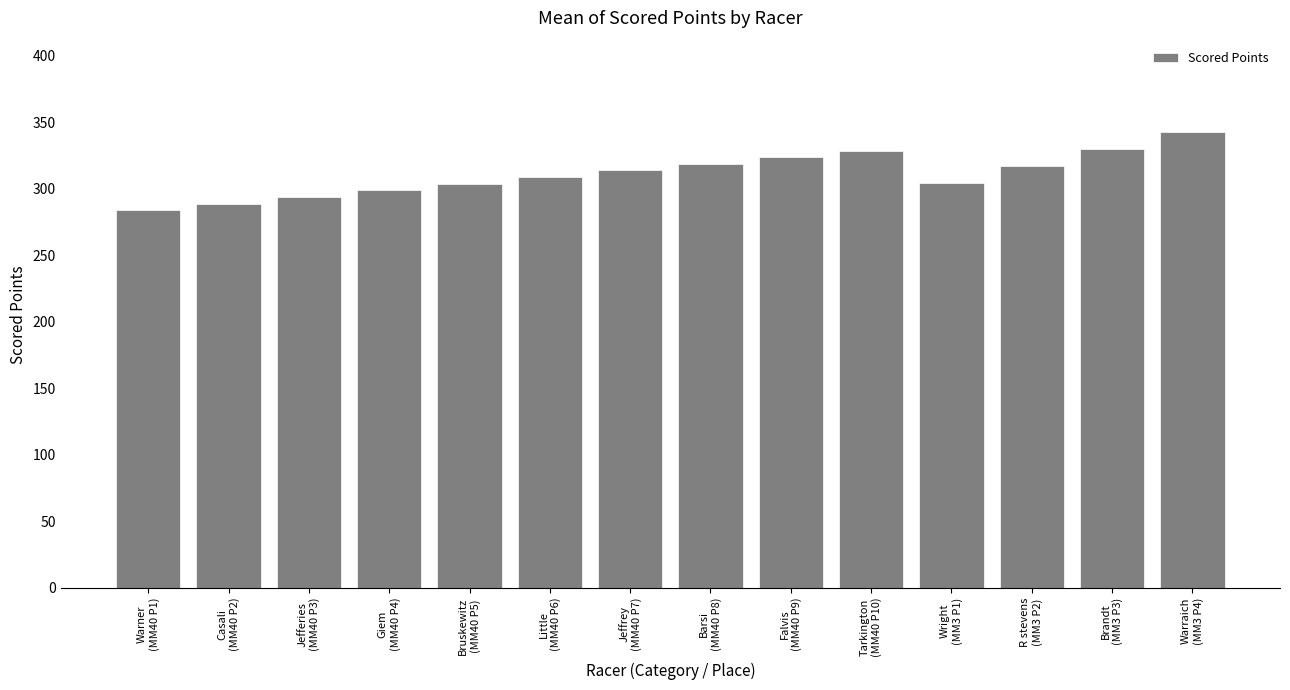

What is the value of the 9th bar from the left?

323.7